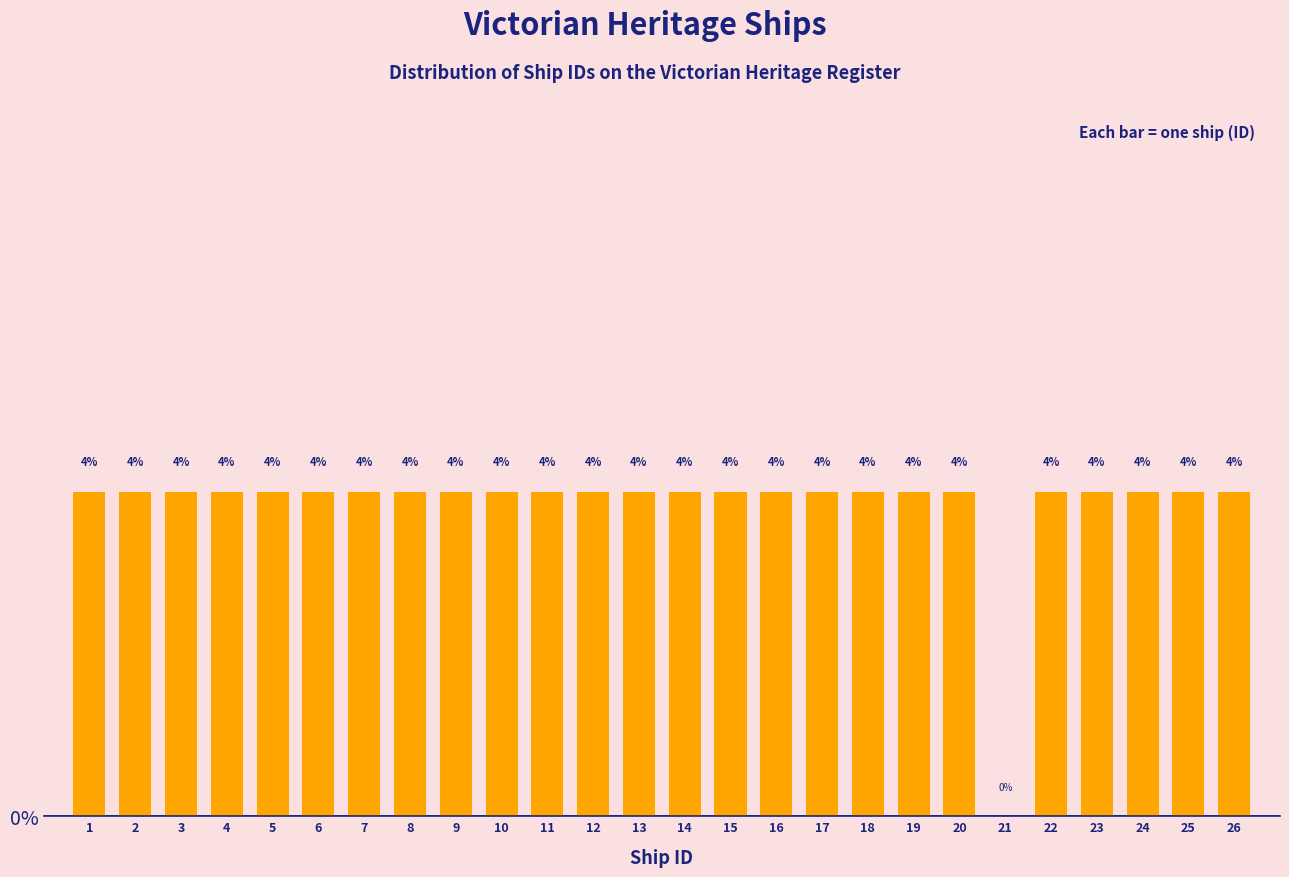

Reading left to right, extract all data points from this chart.

1=4	2=4	3=4	4=4	5=4	6=4	7=4	8=4	9=4	10=4	11=4	12=4	13=4	14=4	15=4	16=4	17=4	18=4	19=4	20=4	21=0	22=4	23=4	24=4	25=4	26=4